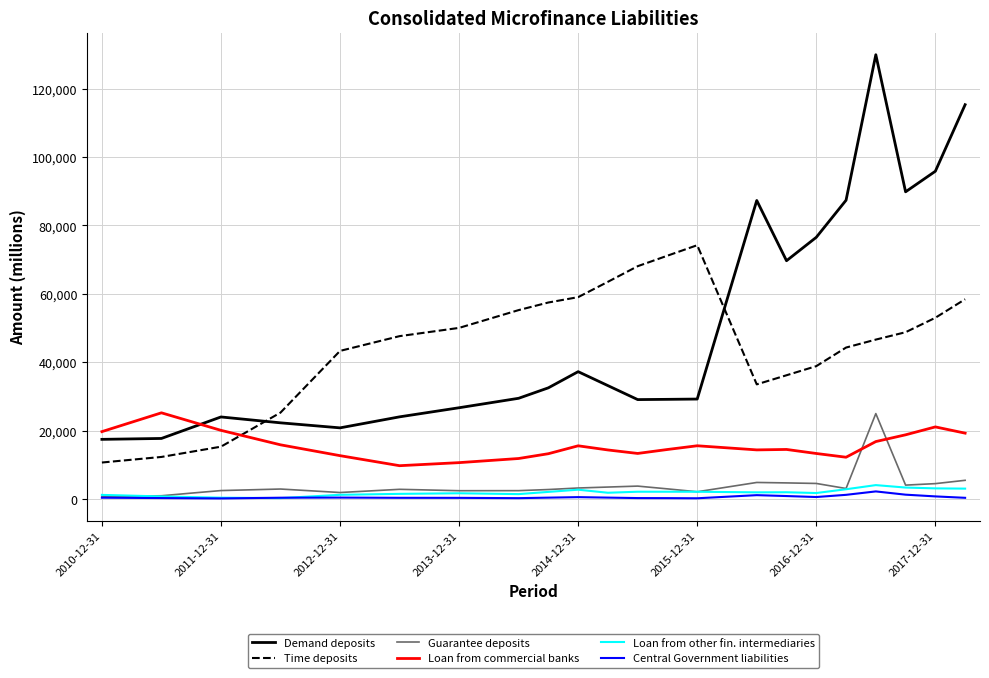

In Loan from commercial banks, how many points are lower than both neighbors (excluding endpoints)?

4